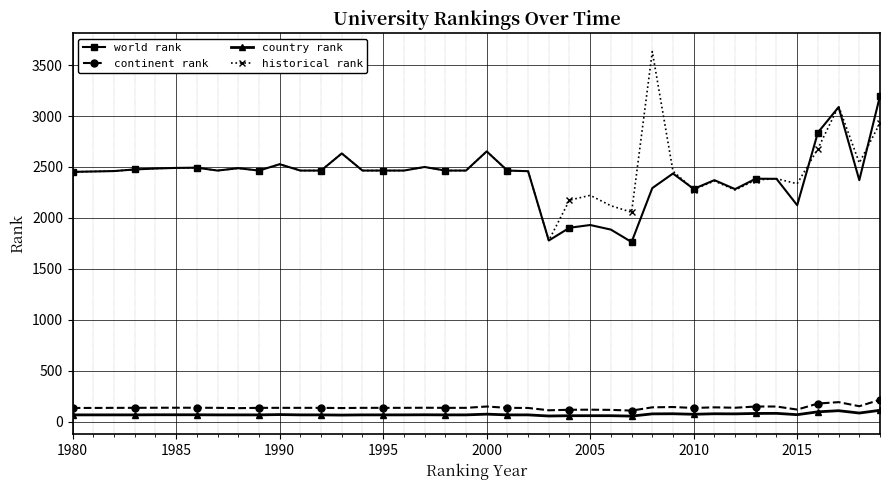

At how many categories does at least one series exceed 628?

40